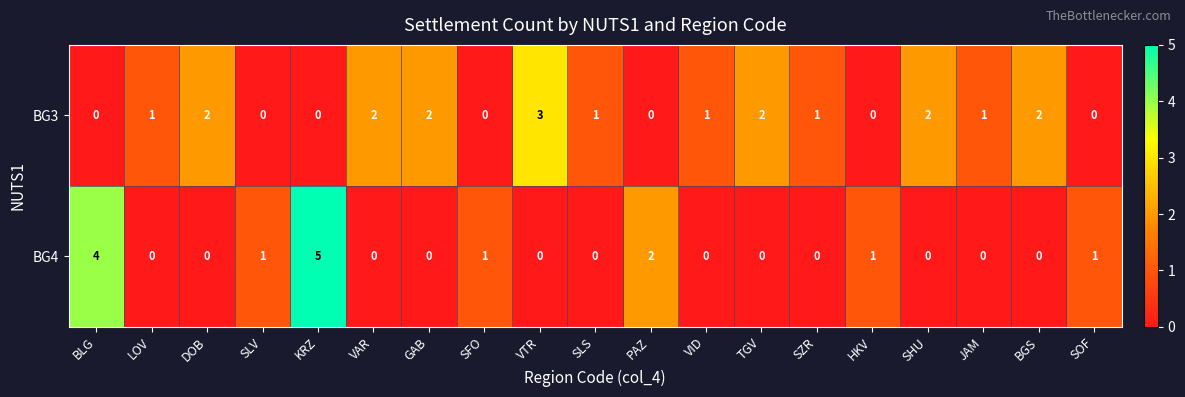

At which category does the chart reach its peak across all series?

KRZ